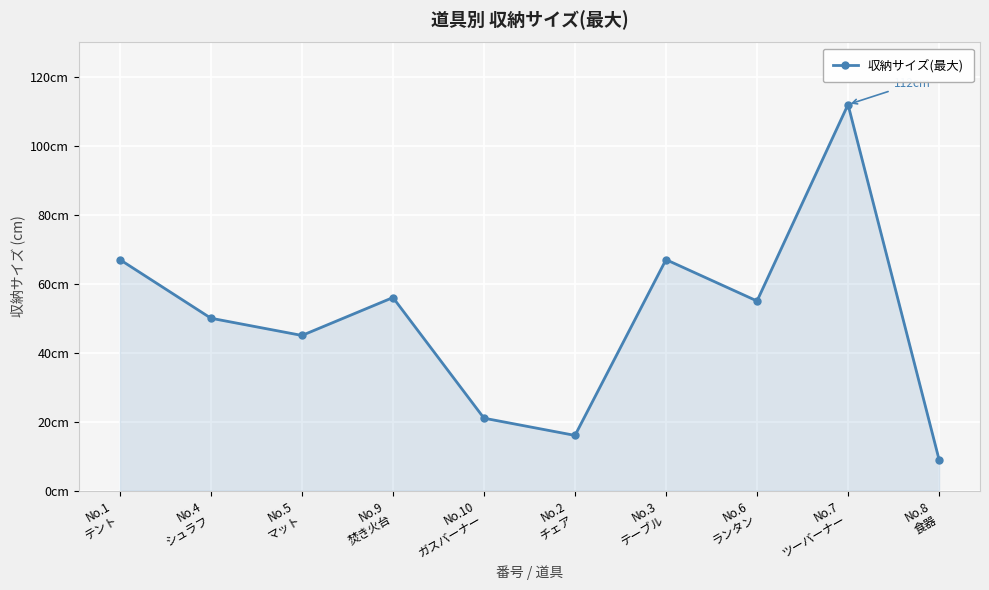

The chart shows a value of 67 at No.1
テント. True or false?

True